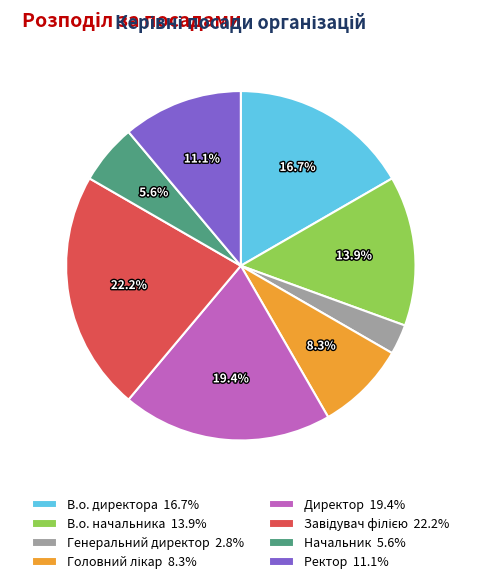

Is there a majority slice in this chart?

No